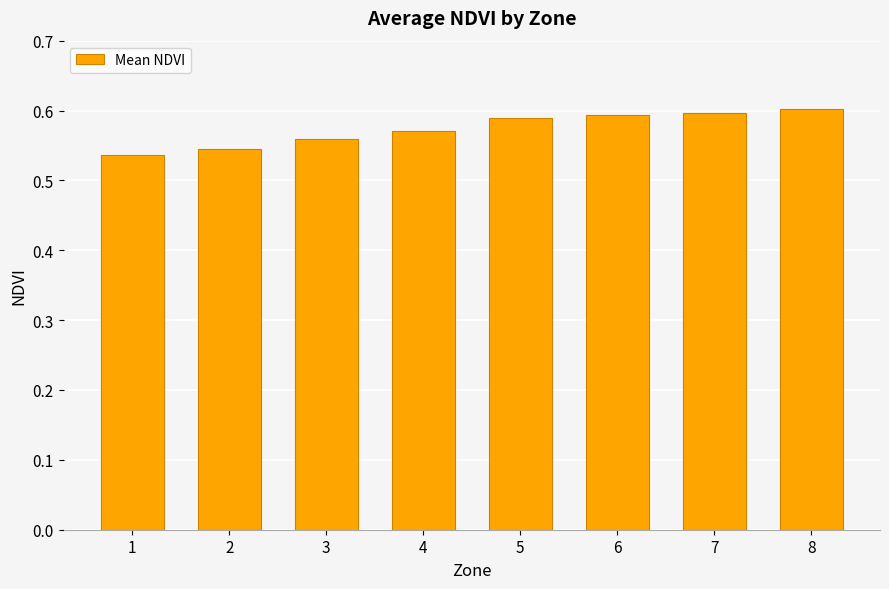

How many values are between 0 and 1?

8